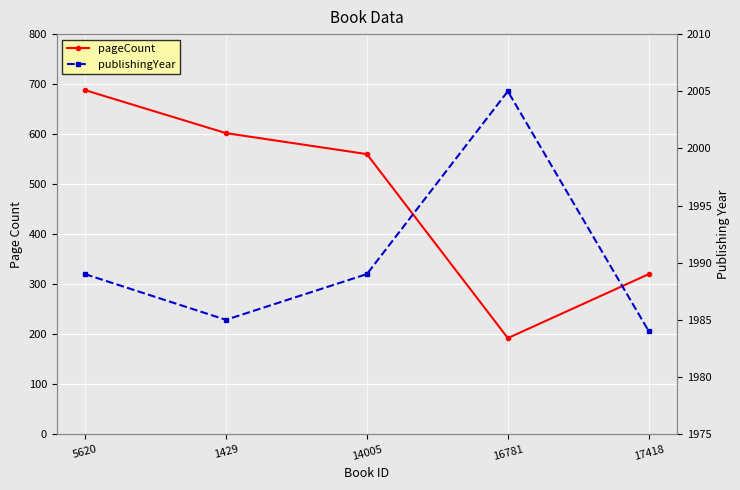

Which series has the largest range (max minus min)?

pageCount